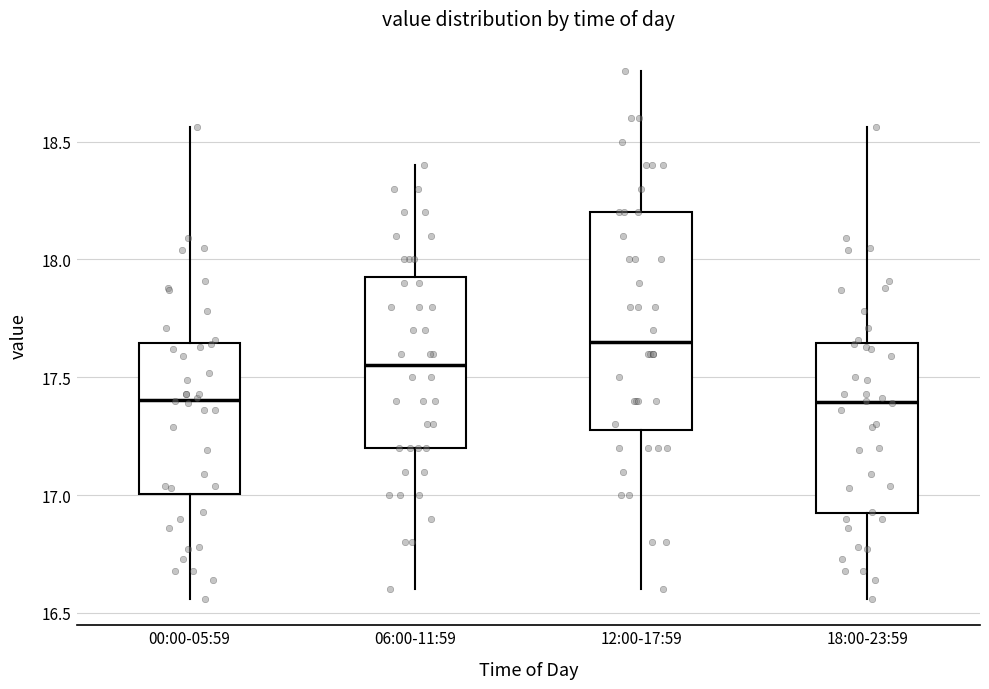

Reading left to right, read every box against the y-axis: the position of its median line, the range the box covers, and the ends of its whiskers. The values are not printed on the chart, so give them approximately, as read against the axis.

00:00-05:59: median 17.40, box 17.00 to 17.65, whiskers 16.55 to 18.55
06:00-11:59: median 17.55, box 17.20 to 17.95, whiskers 16.60 to 18.40
12:00-17:59: median 17.65, box 17.30 to 18.20, whiskers 16.60 to 18.80
18:00-23:59: median 17.40, box 16.90 to 17.65, whiskers 16.55 to 18.55